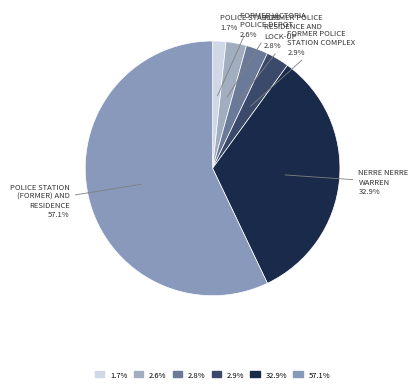

Count the number of slices in the pie.

6